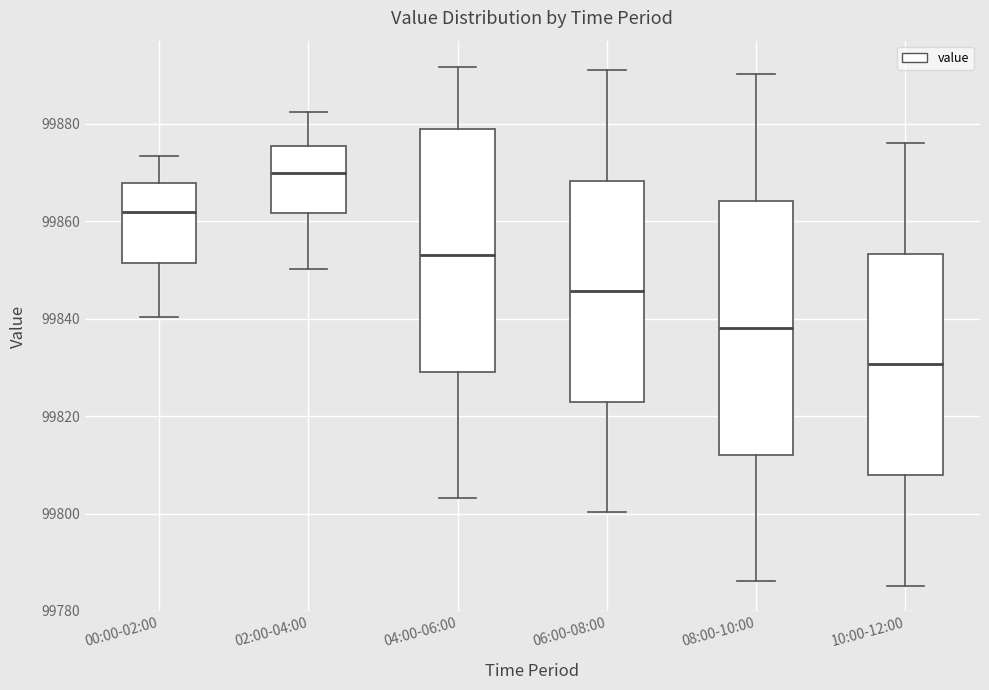

Reading left to right, read every box against the y-axis: the position of its median line, the range the box covers, and the ends of its whiskers. The values are not printed on the chart, so give them approximately, as read against the axis.

00:00-02:00: median 99862, box 99852 to 99868, whiskers 99840 to 99874
02:00-04:00: median 99870, box 99862 to 99876, whiskers 99850 to 99882
04:00-06:00: median 99854, box 99830 to 99878, whiskers 99804 to 99892
06:00-08:00: median 99846, box 99822 to 99868, whiskers 99800 to 99892
08:00-10:00: median 99838, box 99812 to 99864, whiskers 99786 to 99890
10:00-12:00: median 99830, box 99808 to 99854, whiskers 99786 to 99876